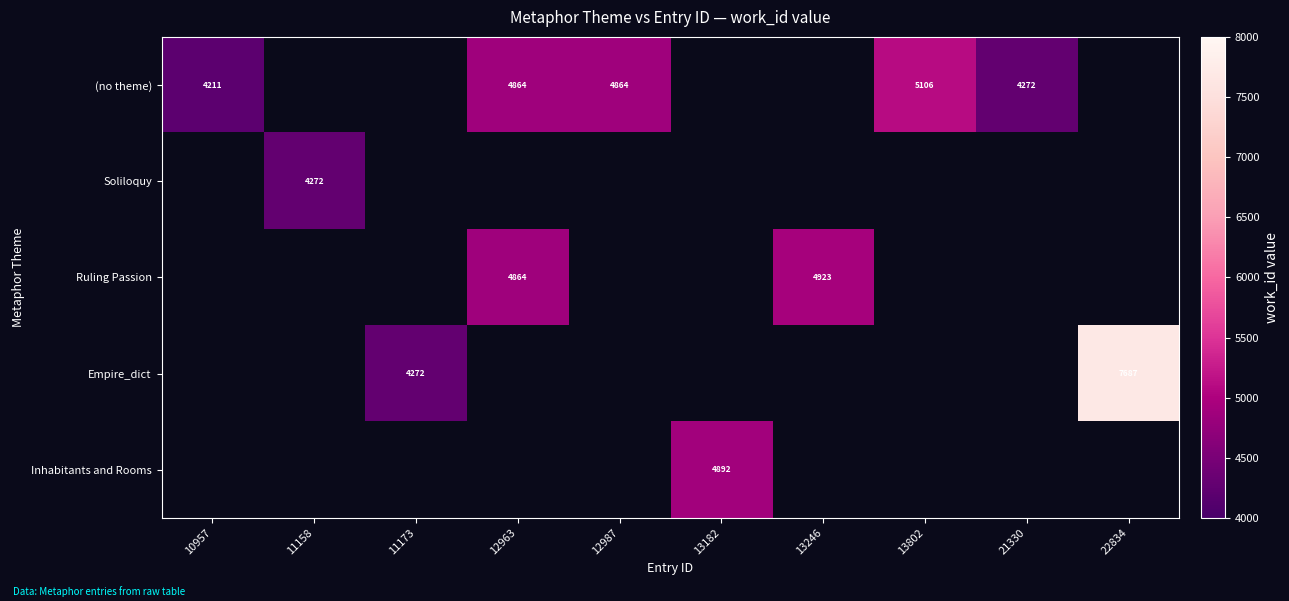

The (no theme) series shows 6804 at 12963. True or false?

False